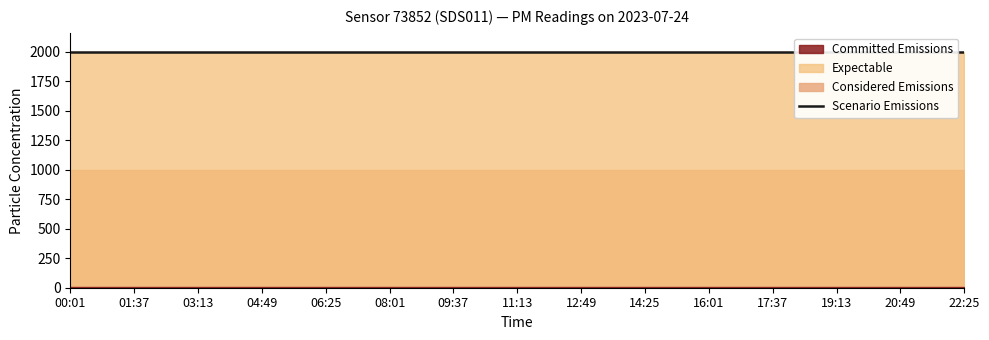

What is the sum of the P1 values at 00:01 and 01:37?

3999.8